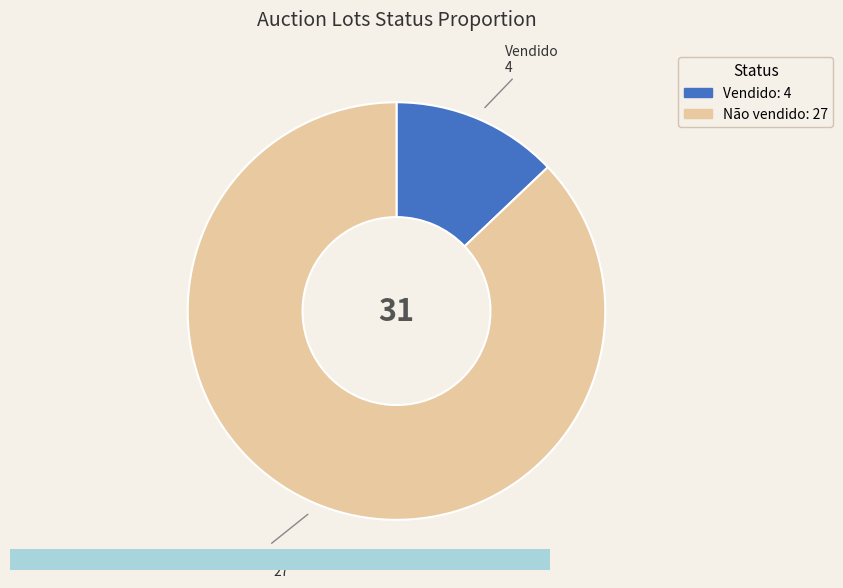

Rank the categories by value from lowest to highest.

Vendido, Não vendido